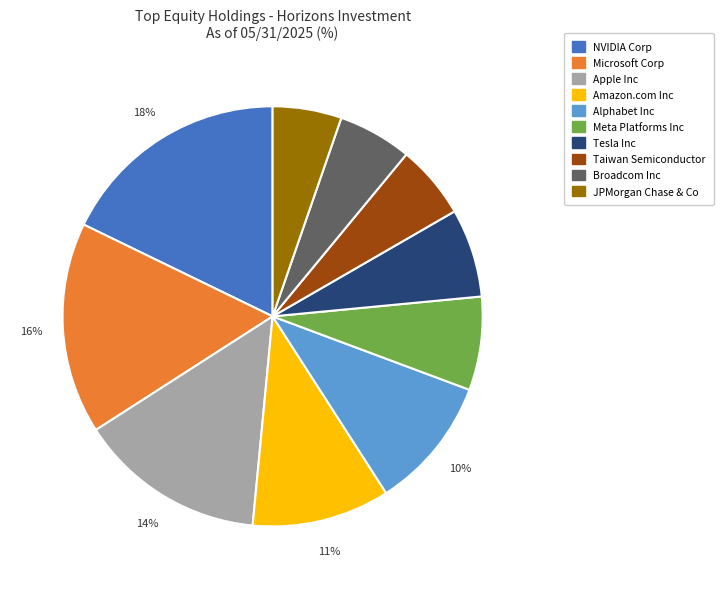

Which has a higher value, Amazon.com Inc or NVIDIA Corp?

NVIDIA Corp